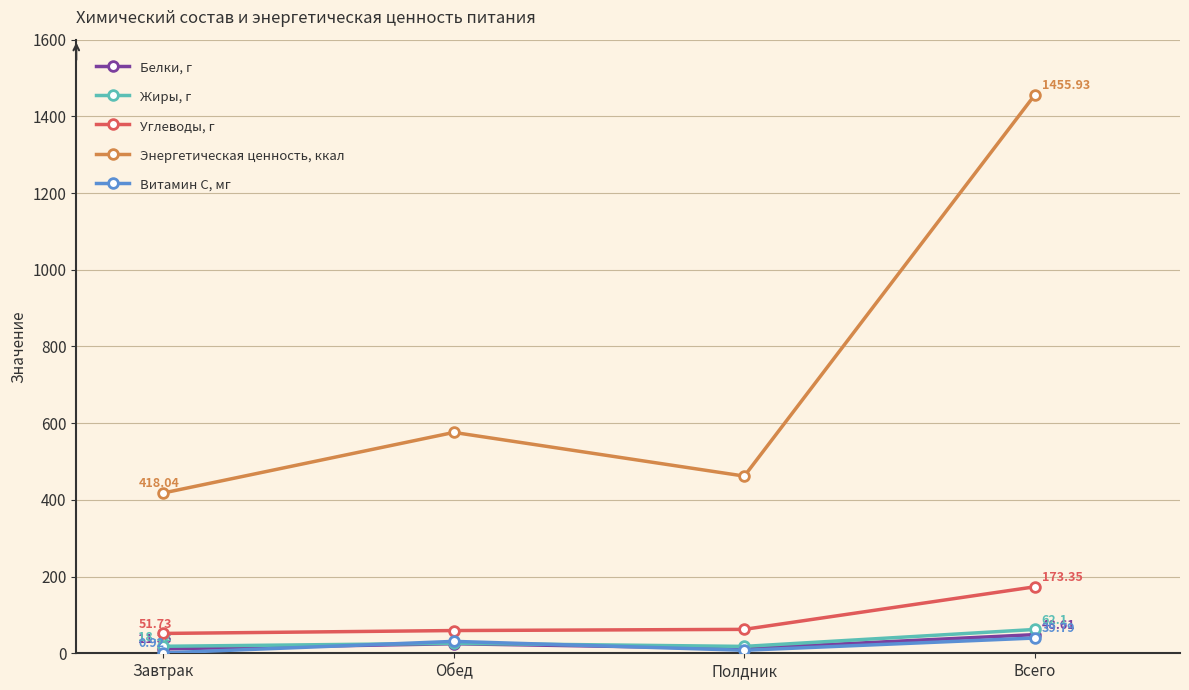

Which category has the lowest value in the Белки, г series?

Завтрак